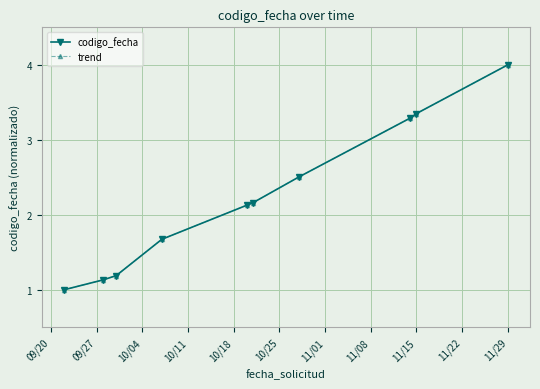

Is this an area chart (filled region under the line)?

No